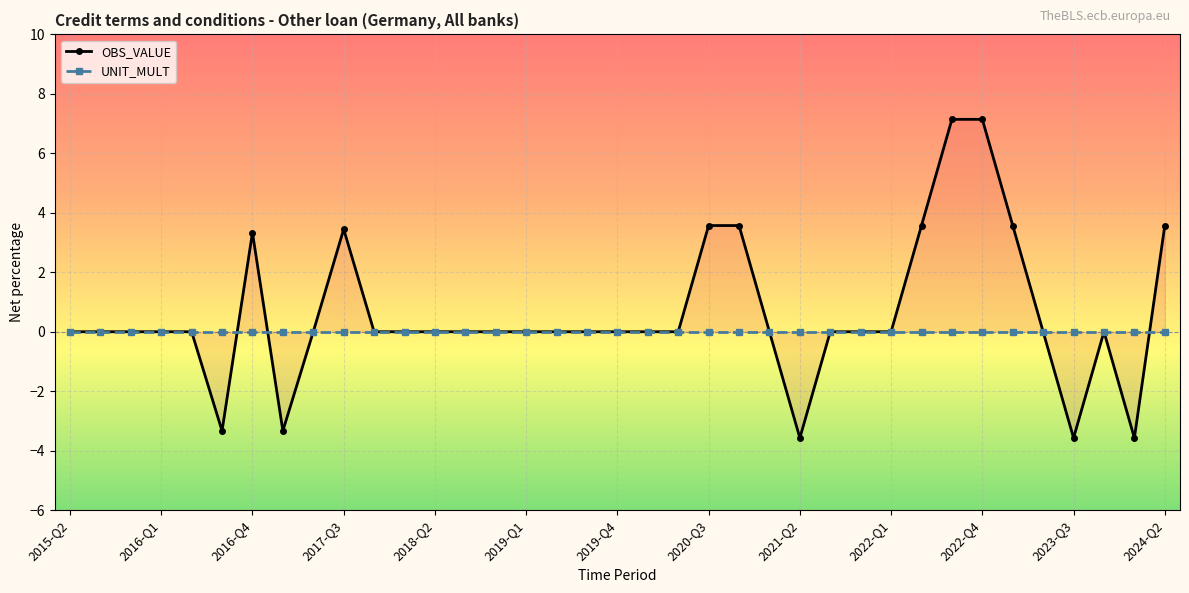

The value of OBS_VALUE at 14 is 0.0. True or false?

True